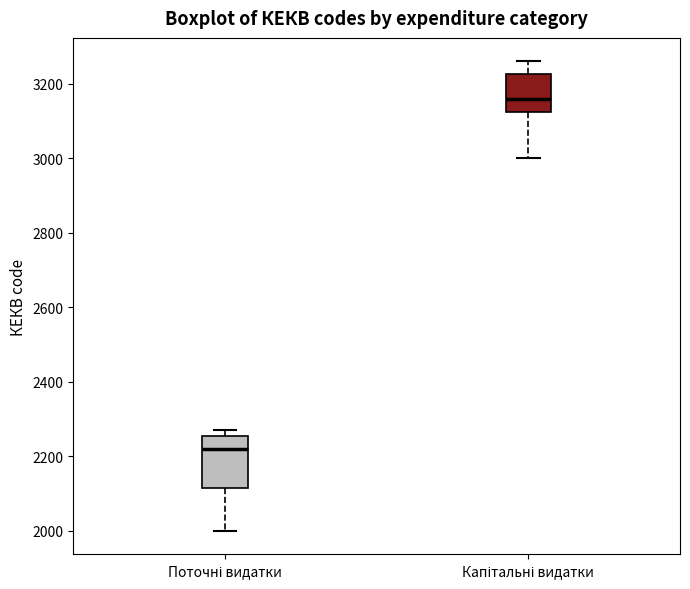

Which box has the highest median line?

Капітальні видатки